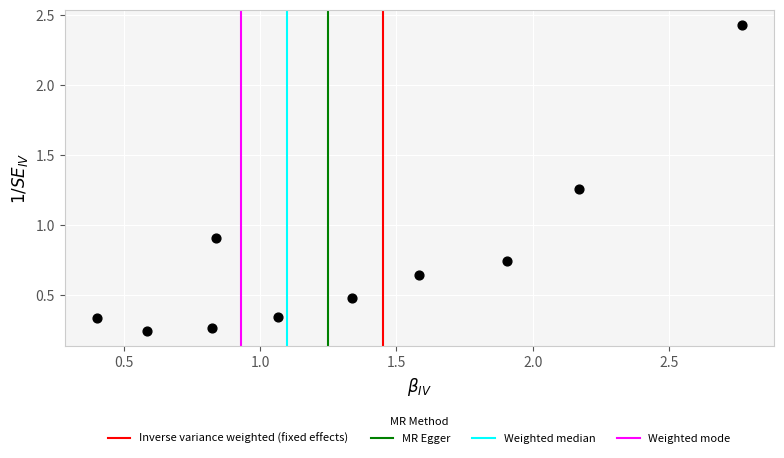

What Y value in the scatter plot is closest to 1?

0.9